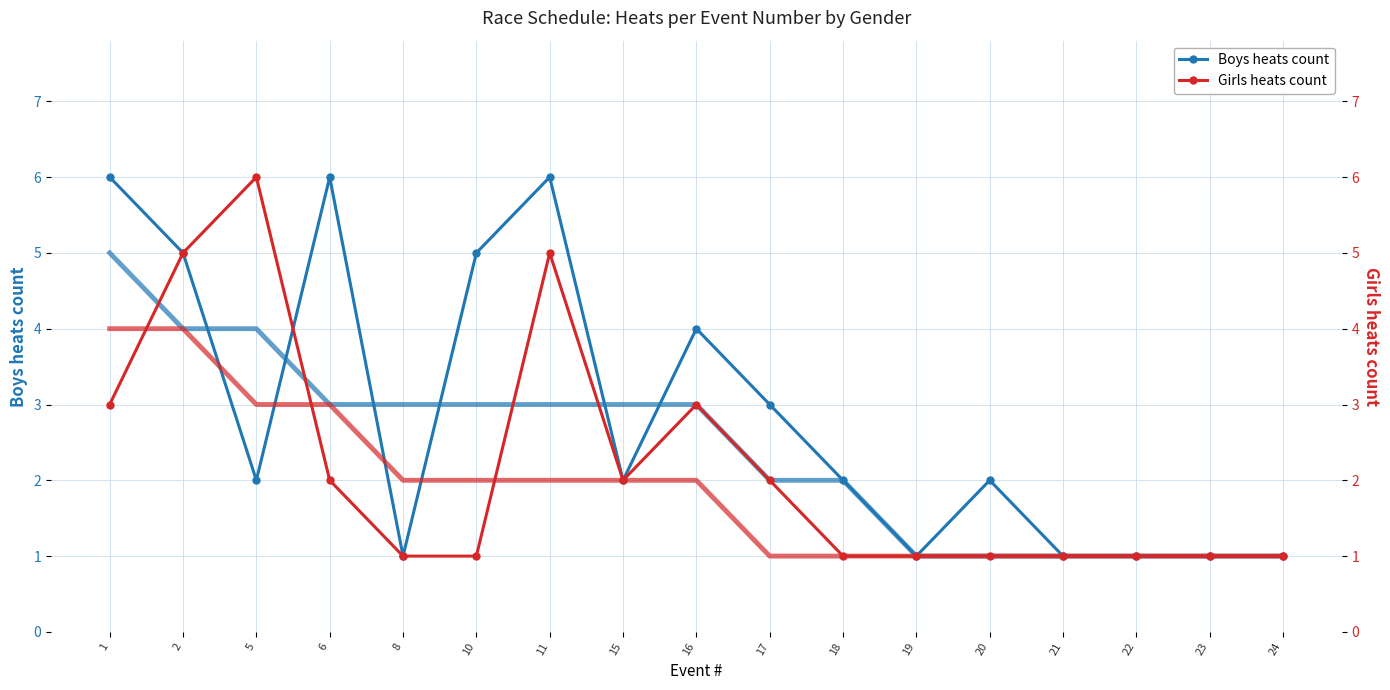

List the labels in order of Boys heats count value, largest first.

1, 6, 11, 2, 10, 16, 17, 5, 15, 18, 20, 8, 19, 21, 22, 23, 24